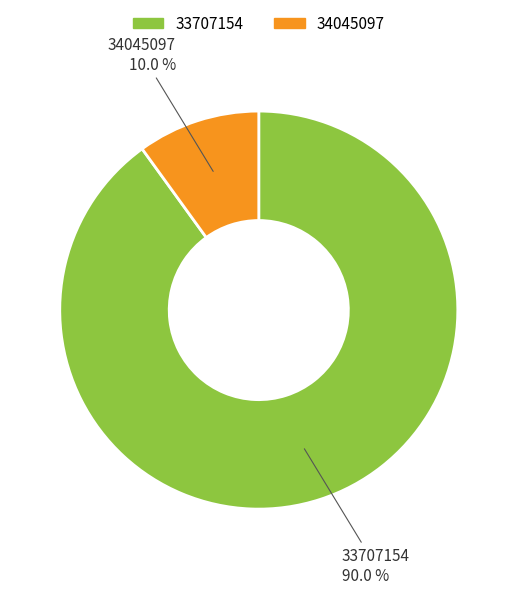

To the nearest percent, what is the difference between the 34045097 and 33707154 slice percentages?

80%